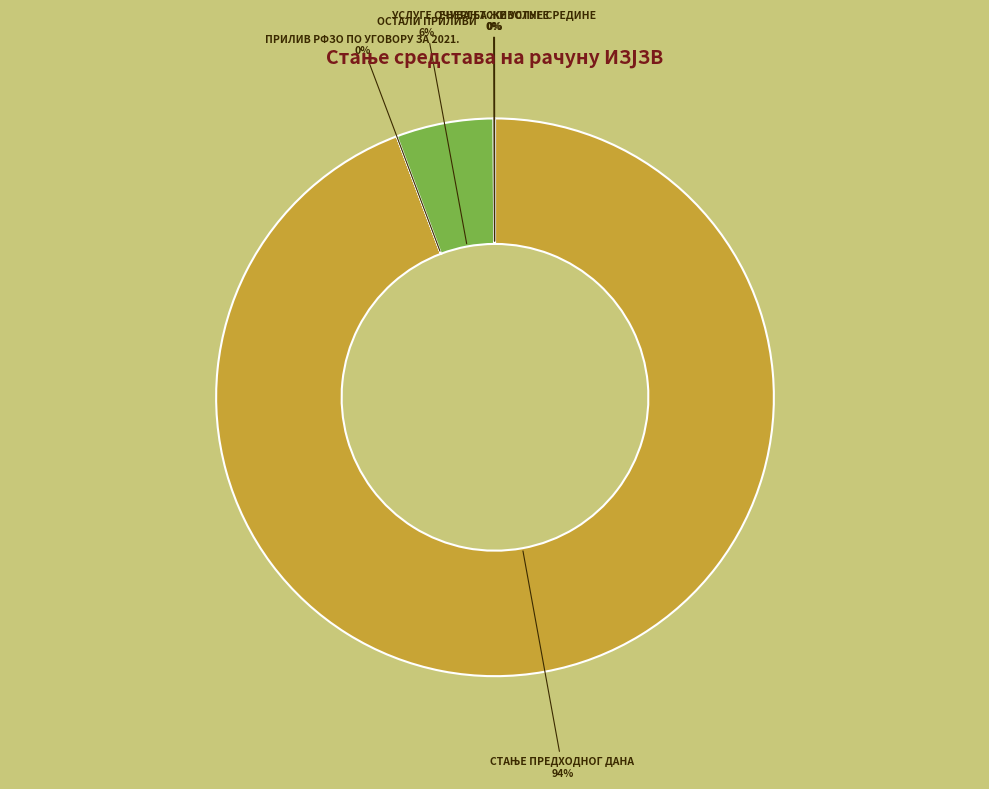

True or false: ОСТАЛИ ПРИЛИВИ accounts for 6% of the total.

True